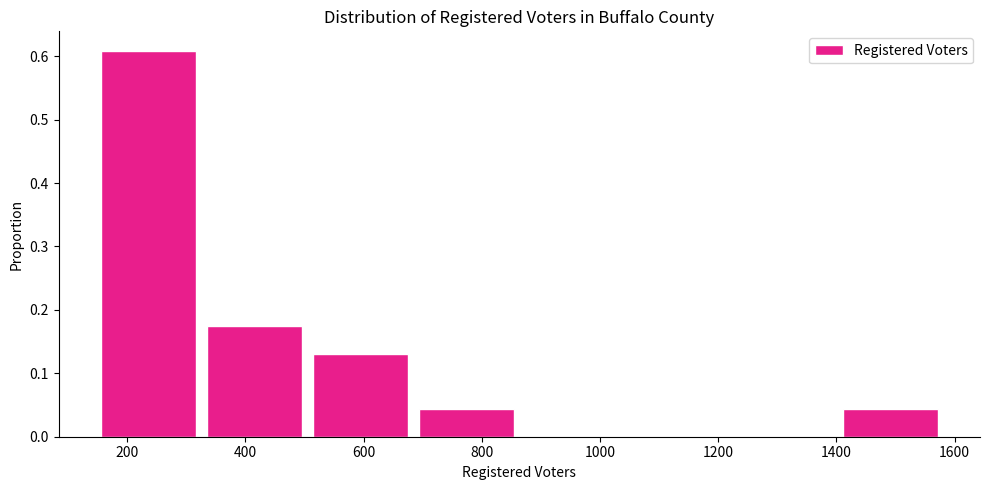

Over which range of the x-axis is the bar tallest?

140 to 320